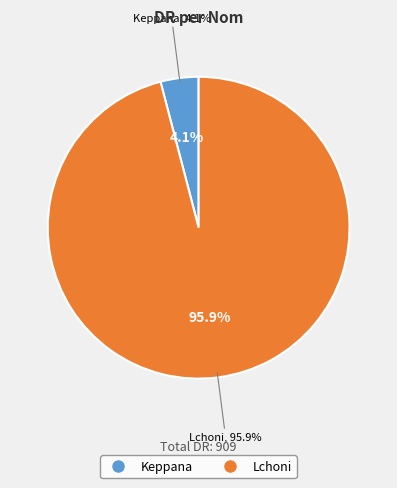

Is it true that Lchoni is 96% of the pie?

True